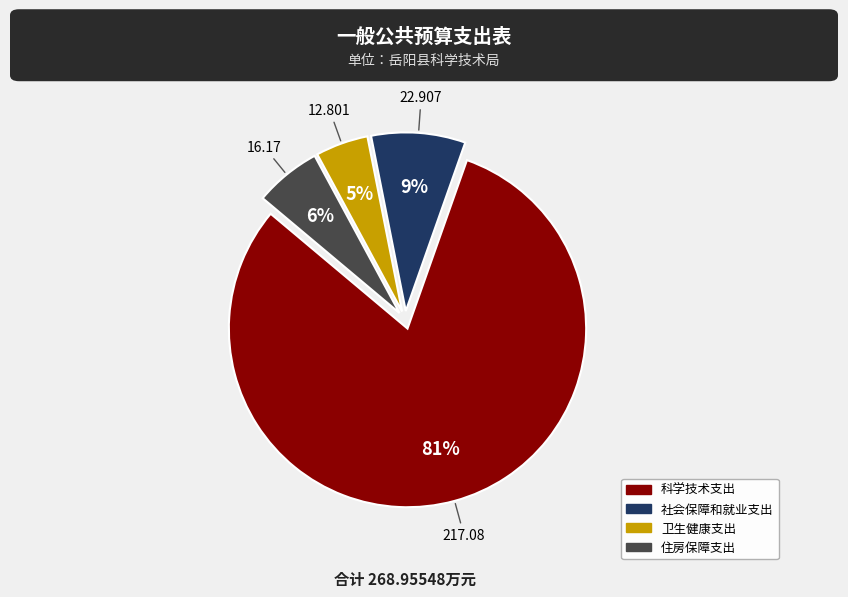

True or false: 住房保障支出 accounts for 6% of the total.

True